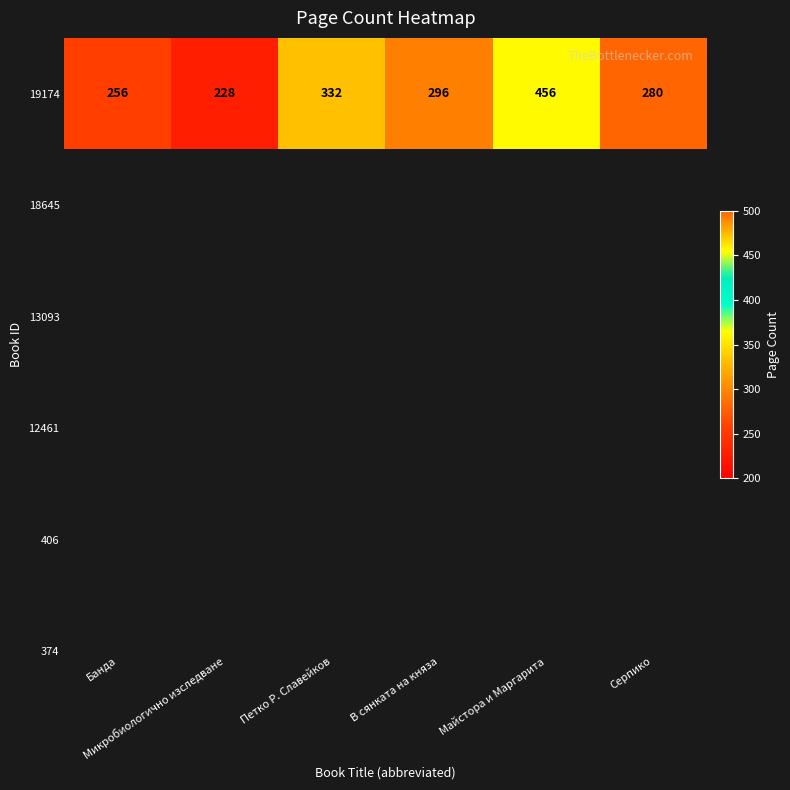

How many values are between 256 and 332?

4